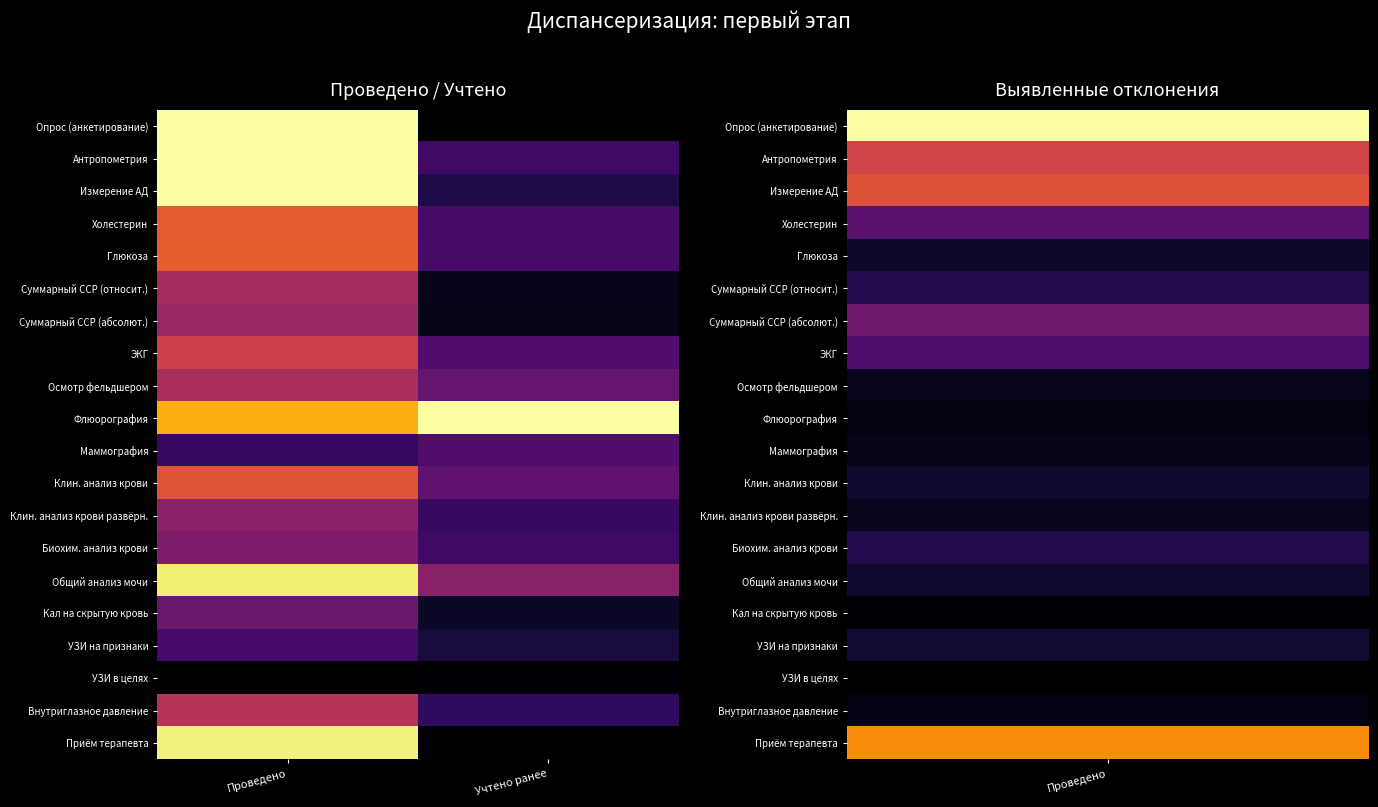

Rank the series by their maximum value, from lowest to highest.

УЗИ в целях, УЗИ на признаки, Маммография, Кал на скрытую кровь, Биохим. анализ крови, Клин. анализ крови развёрн., Суммарный ССР (абсолют.), Суммарный ССР (относит.), Осмотр фельдшером, Внутриглазное давление, ЭКГ, Клин. анализ крови, Холестерин, Глюкоза, Общий анализ мочи, Приём терапевта, Опрос (анкетирование), Антропометрия, Измерение АД, Флюорография